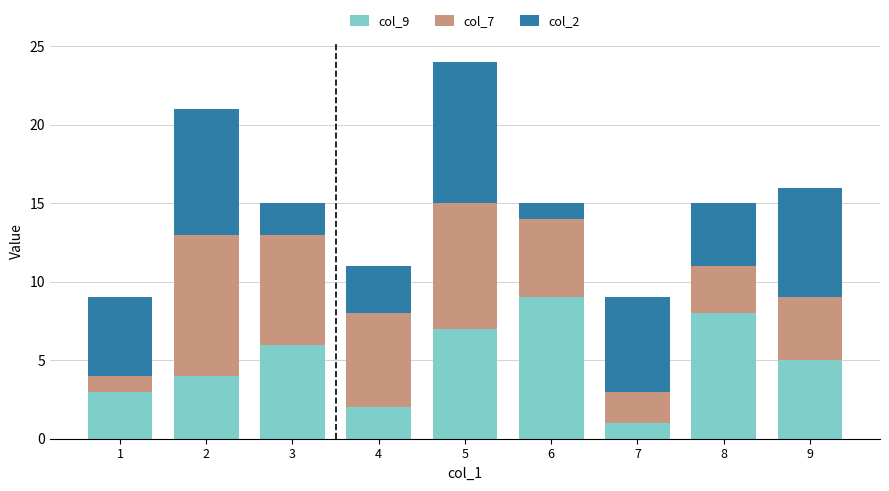

The value of col_9 at 6 is 9. True or false?

True